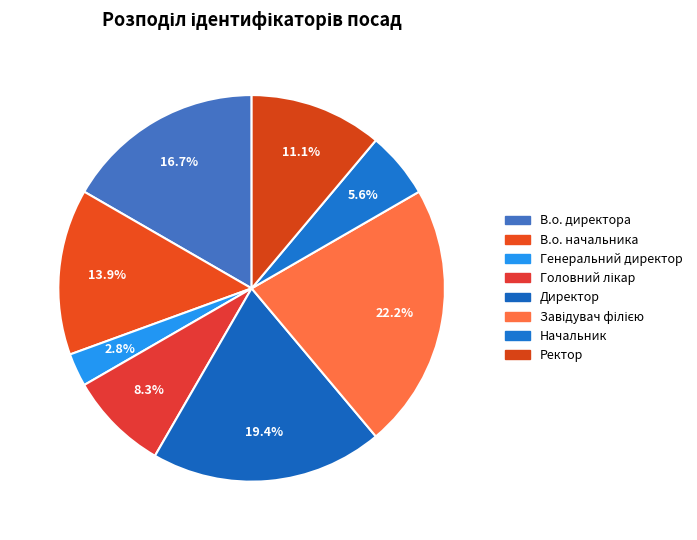

True or false: В.о. директора accounts for 27% of the total.

False